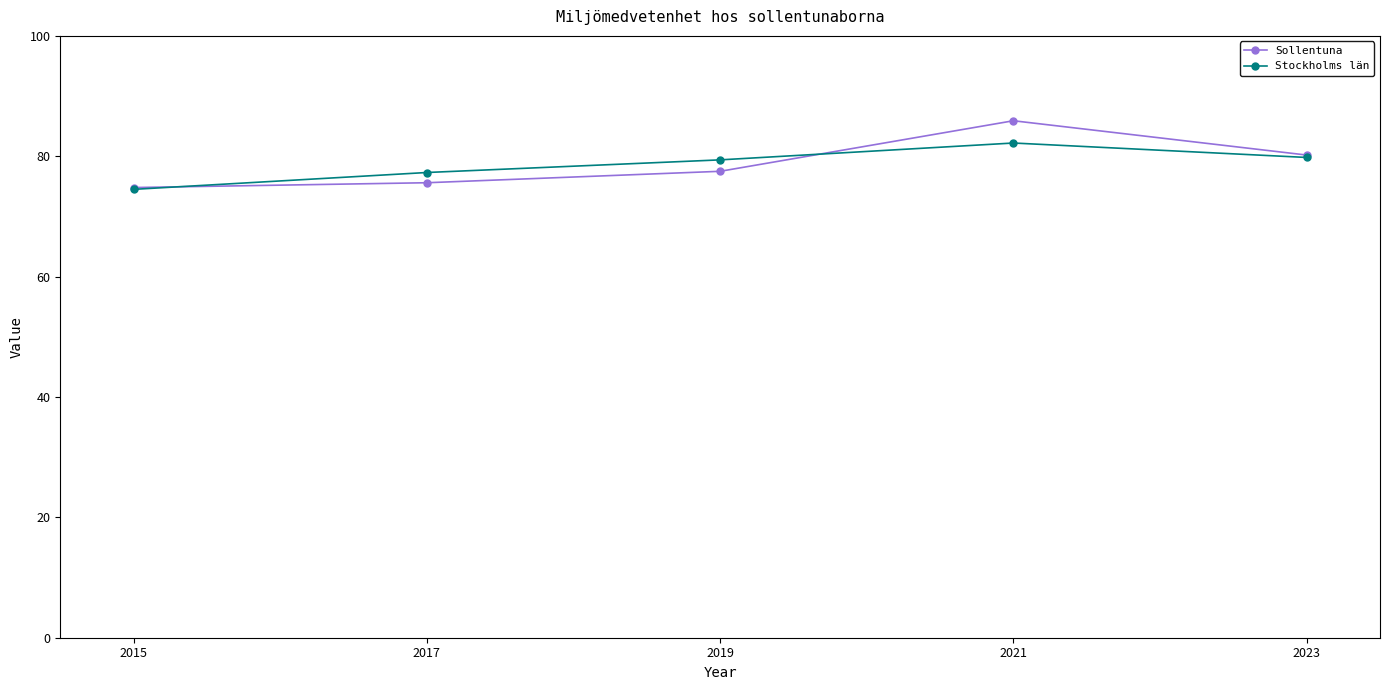

What are all the series names shown in the legend?

Sollentuna, Stockholms län